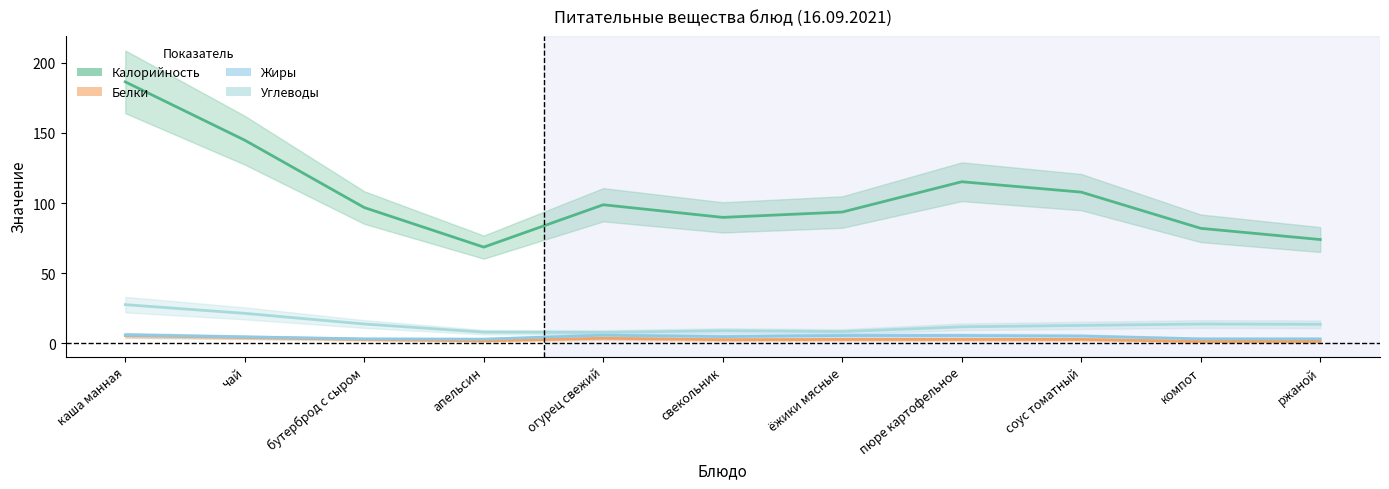

Reading left to right, transcribe all the data shown in this chart.

Калорийность: каша манная=186.4	чай=144.8	бутерброд с сыром=96.8	апельсин=68.6	огурец свежий=98.8	свекольник=89.8	ёжики мясные=93.6	пюре картофельное=115.2	соус томатный=107.8	компот=82.0	ржаной=74.0
Белки: каша манная=5.6	чай=4.2	бутерброд с сыром=2.8	апельсин=1.8	огурец свежий=3.6	свекольник=2.6	ёжики мясные=2.8	пюре картофельное=2.8	соус томатный=2.8	компот=1.4	ржаной=1.4
Жиры: каша манная=6.0	чай=4.6	бутерброд с сыром=3.2	апельсин=3.0	огурец свежий=5.8	свекольник=4.8	ёжики мясные=5.6	пюре картофельное=5.6	соус томатный=5.2	компот=3.2	ржаной=3.2
Углеводы: каша манная=27.6	чай=21.4	бутерброд с сыром=13.8	апельсин=8.0	огурец свежий=7.8	свекольник=9.0	ёжики мясные=8.4	пюре картофельное=11.8	соус томатный=12.8	компот=13.8	ржаной=13.6